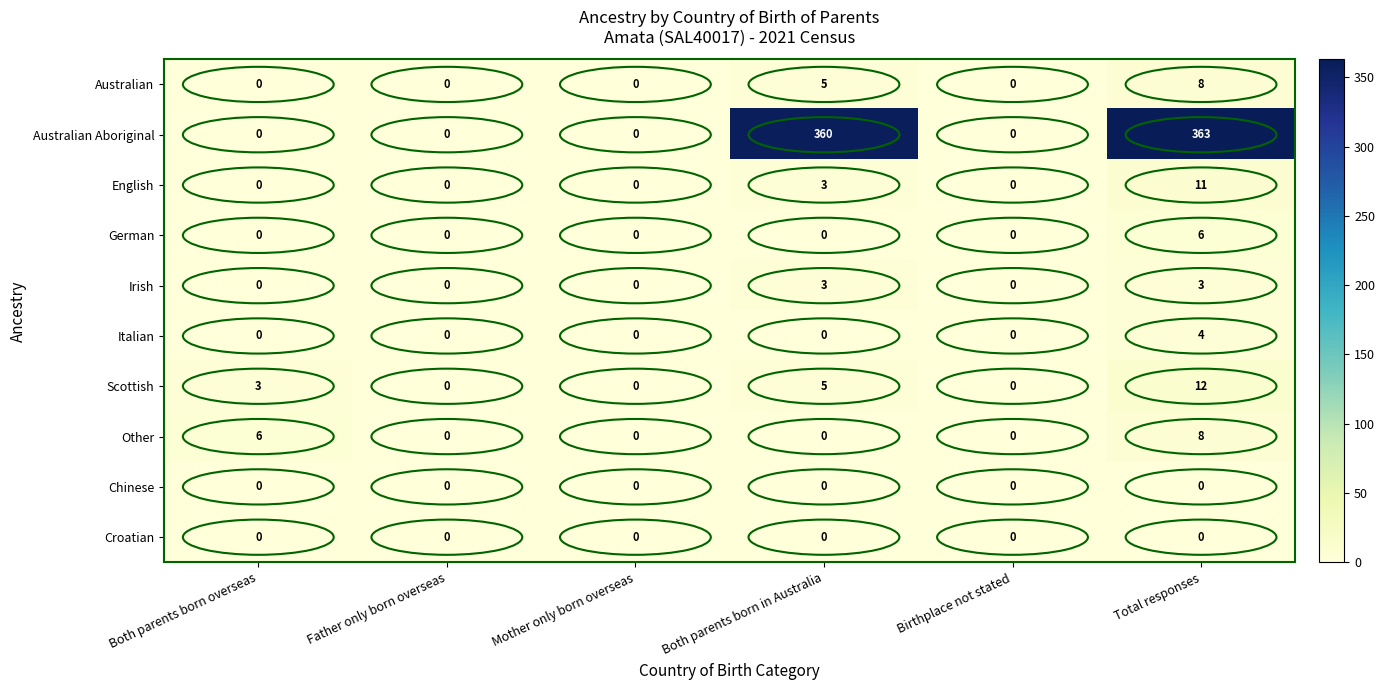

The value of English at Both parents born overseas is -6. True or false?

False